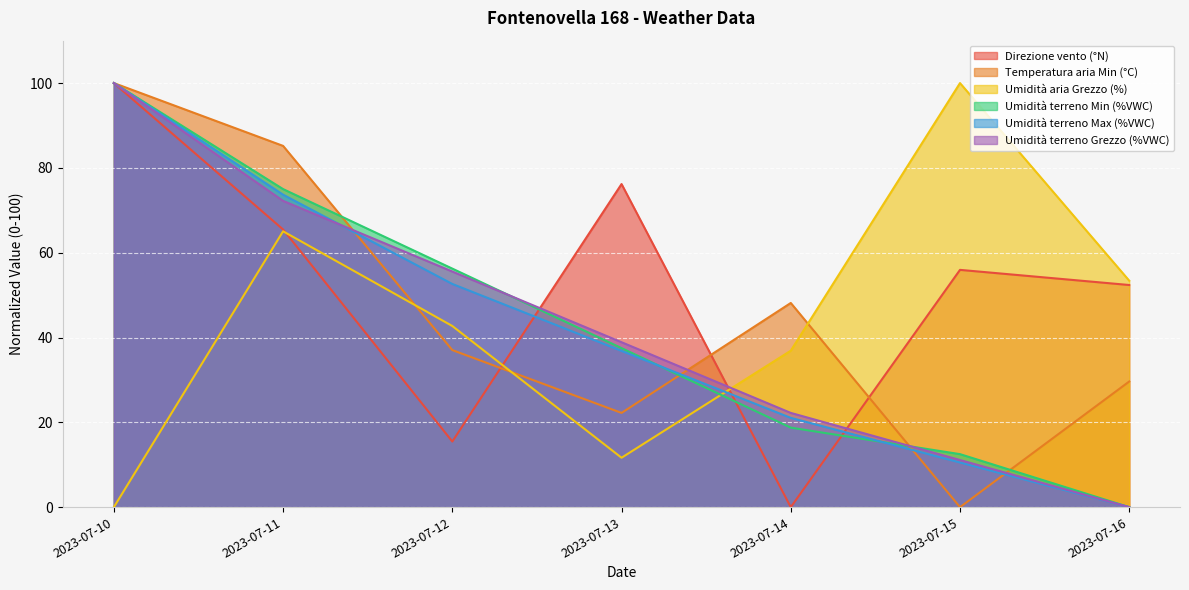

True or false: Umidità terreno Grezzo (%VWC) and Temperatura aria Min (°C) cross at least once.

True